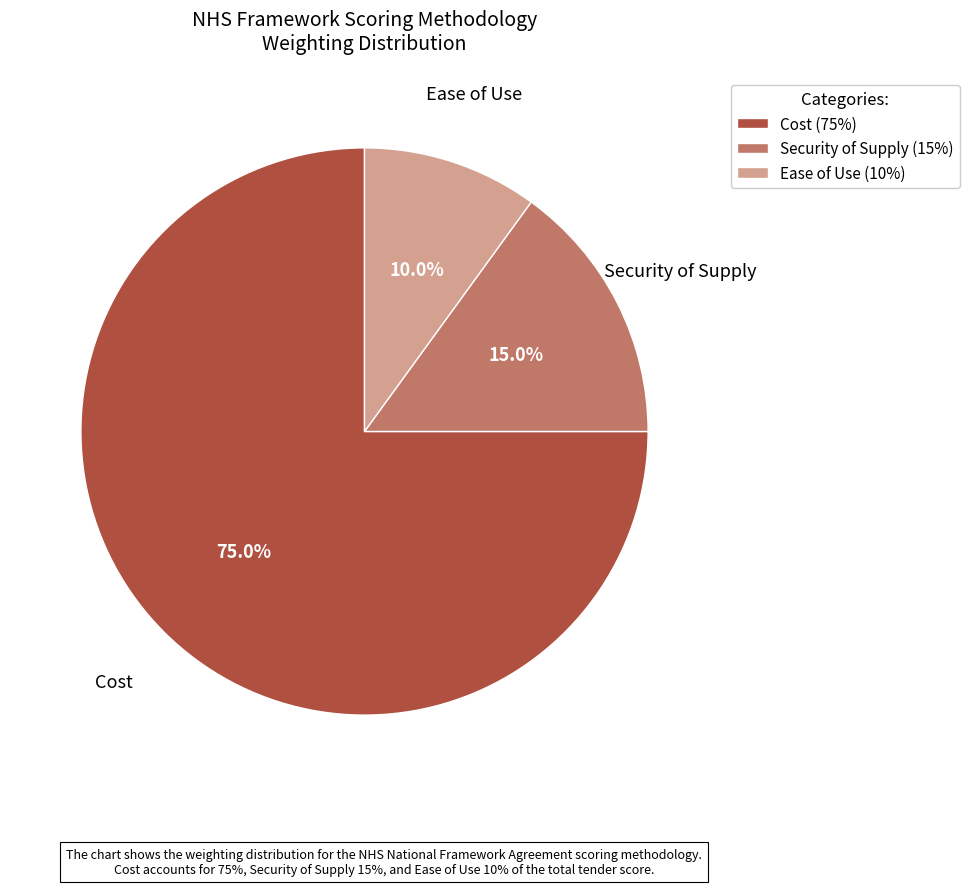

Between Cost and Security of Supply, which is larger?

Cost